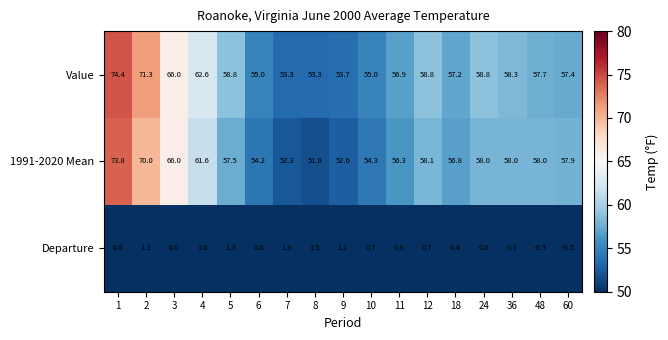

At how many categories does at least one series exceed 13?

17